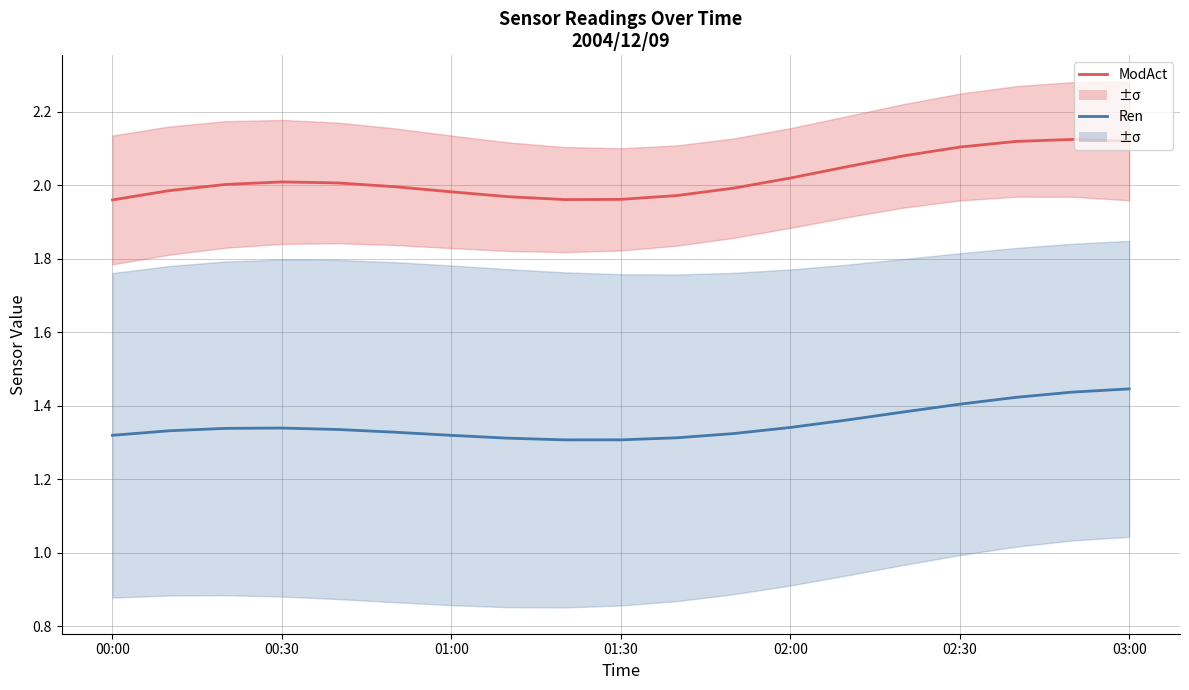

What are all the series names shown in the legend?

ModAct, Ren